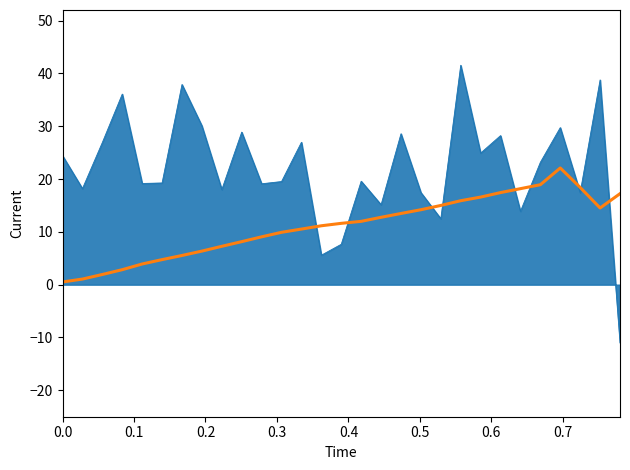

What is the maximum value shown in the chart?

41.5